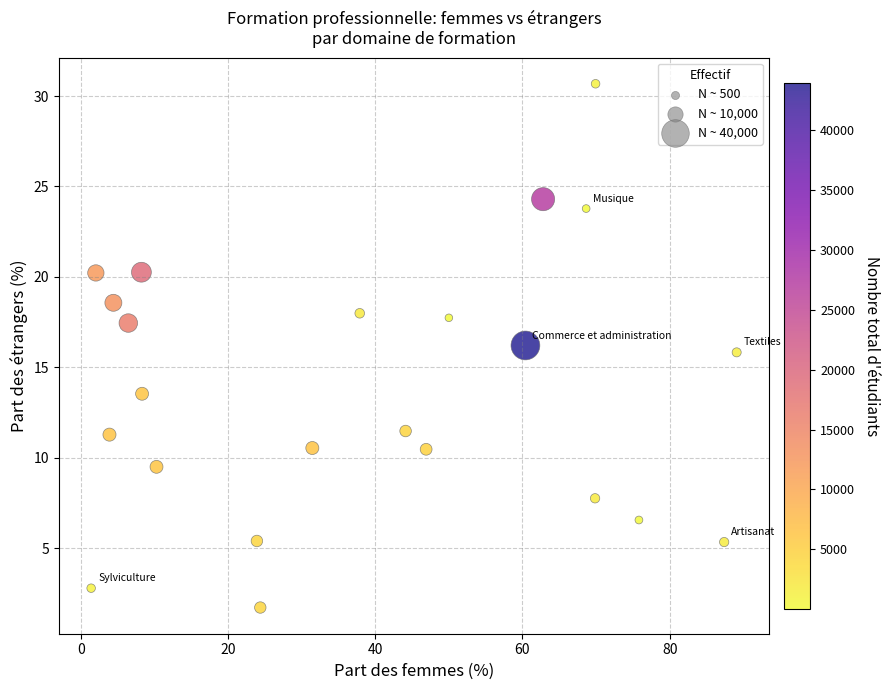

What is the range of Y values (max minus min)?

29.0